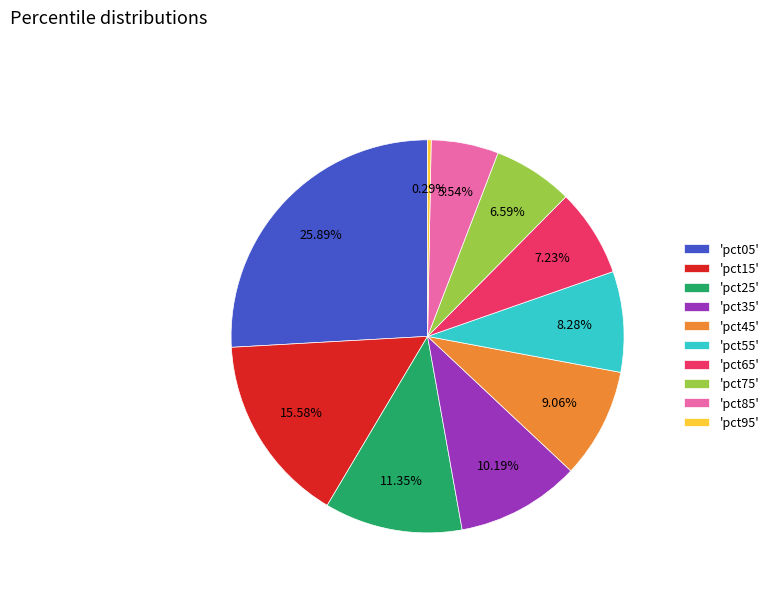

How many segments does this pie chart have?

10